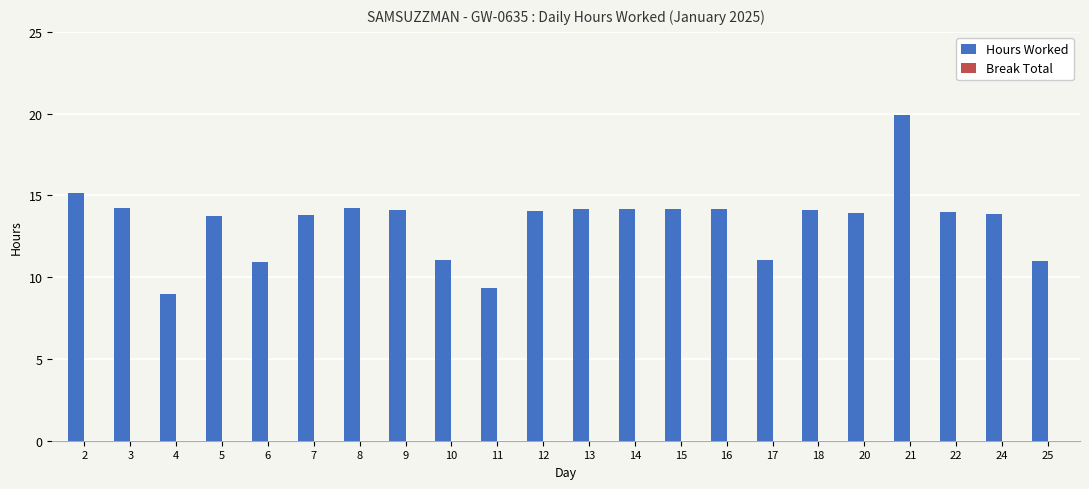

Which category has the highest value across all series?

21